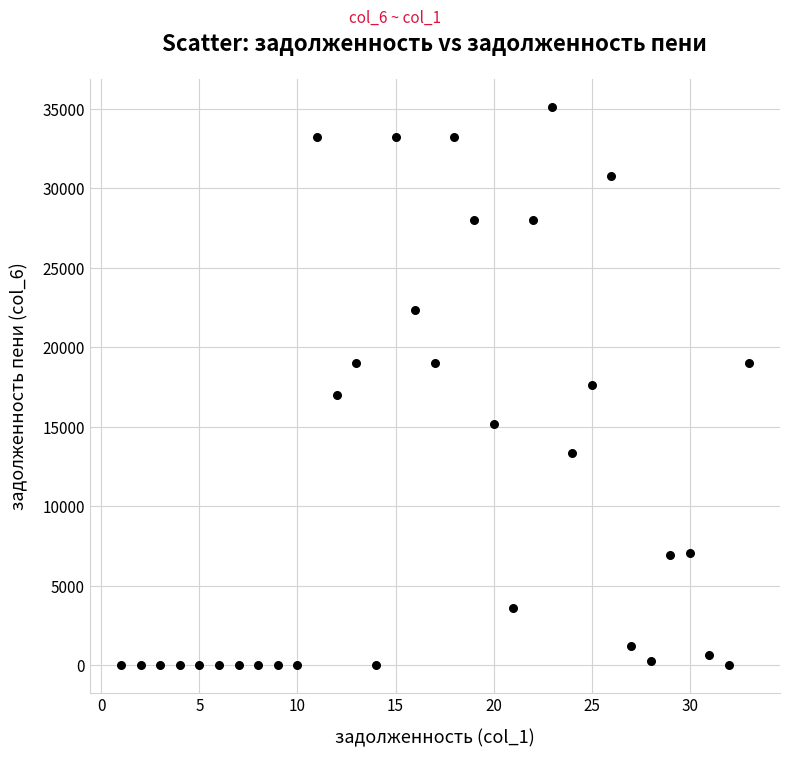

What is the range of X values (max minus min)?

32.0